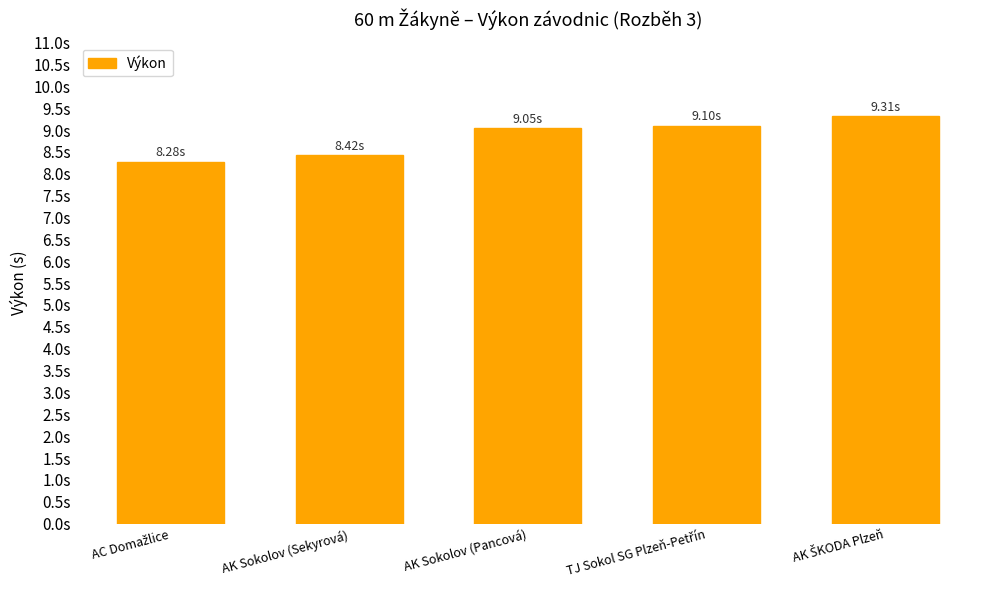

What is the average value?

8.8